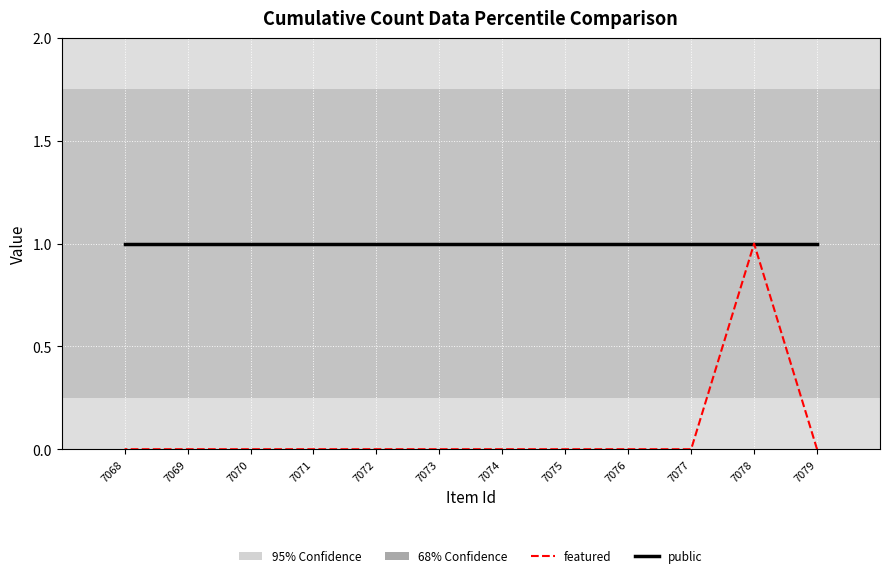

Between 7074 and 7068, which is larger?

7074